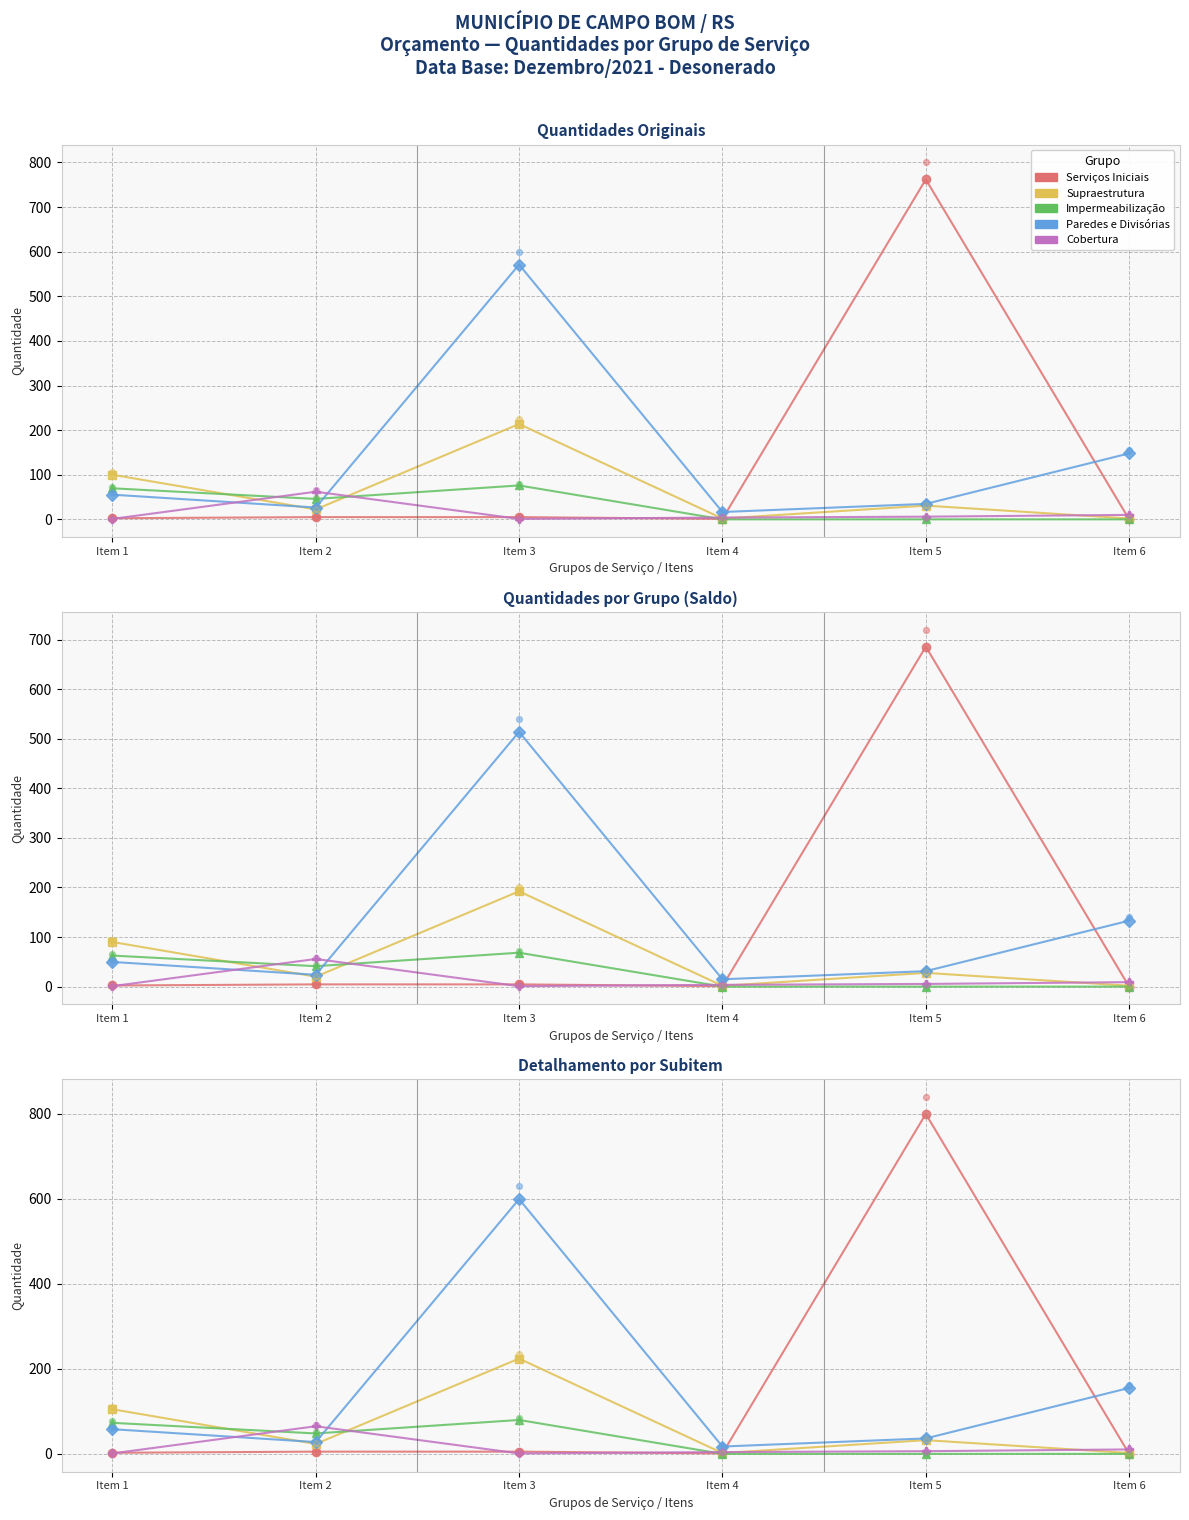

What is the total value across all series at Item 2?

169.6